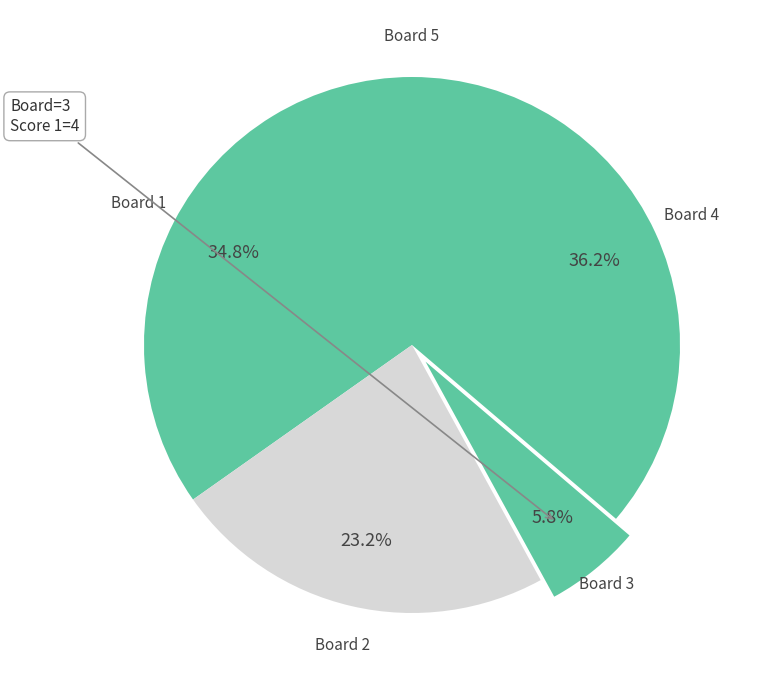

What is the largest slice in the pie chart?

Board 4